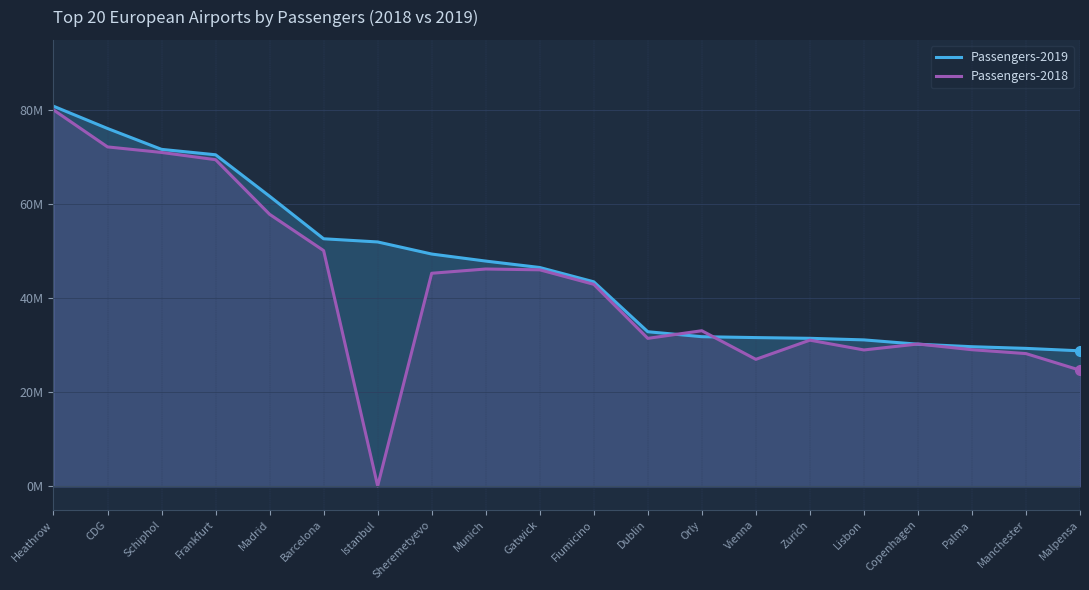

Is the value of Passengers-2018 at Schiphol greater than the value of Passengers-2019 at Gatwick?

Yes